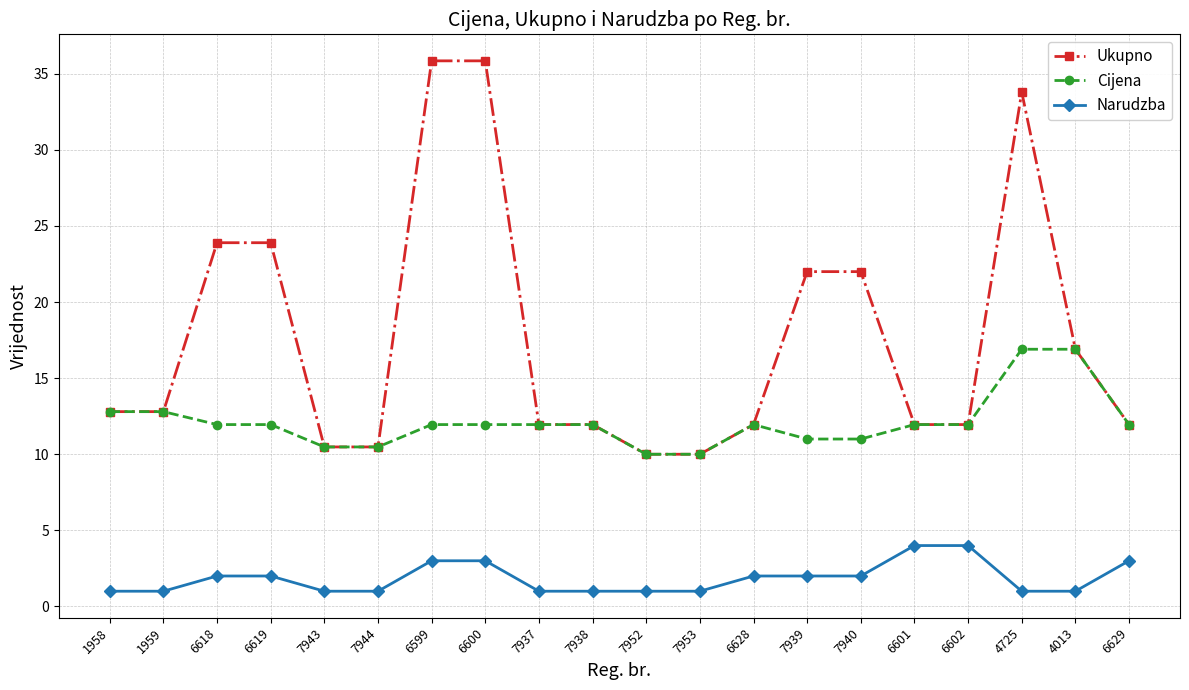

At how many categories does at least one series exceed 4?

20